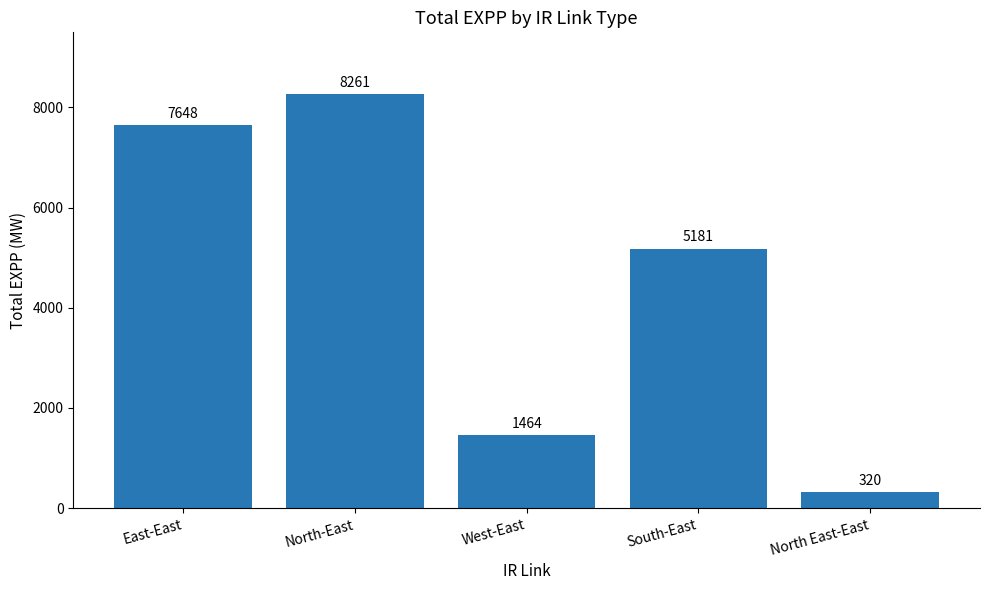

What is the difference between the second highest and second lowest values?

6184.3